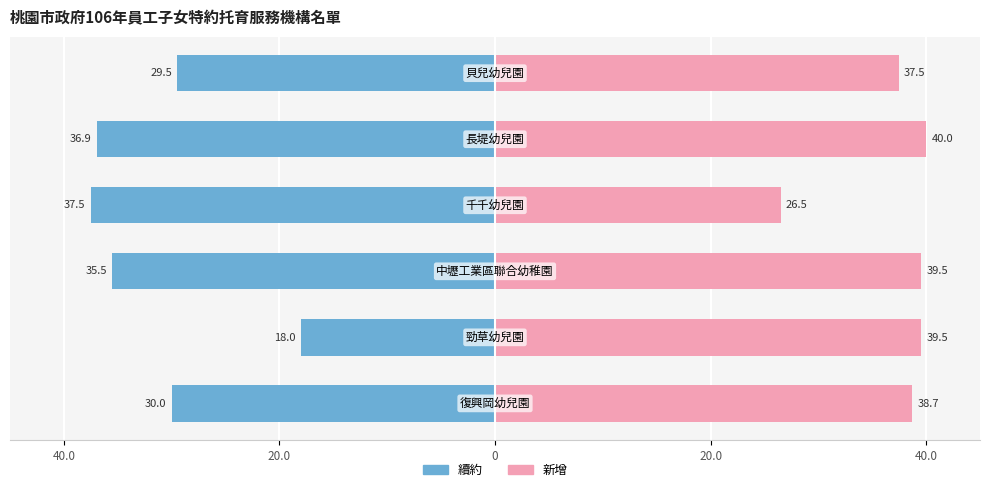

Between 0 and 20.0, which series saw the biggest shift?

新增